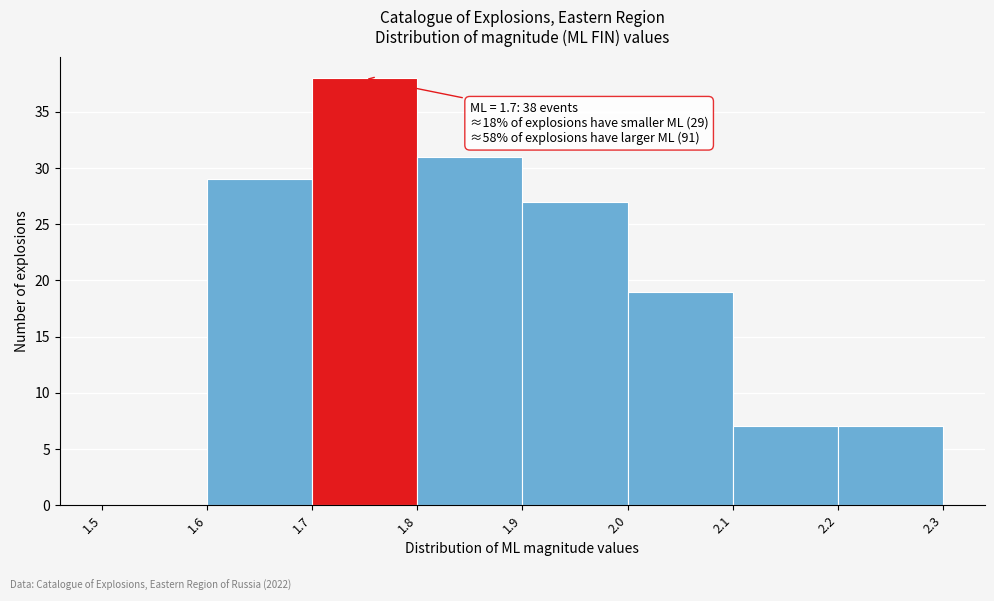

Which range on the x-axis has the tallest bar?

1.7 to 1.8